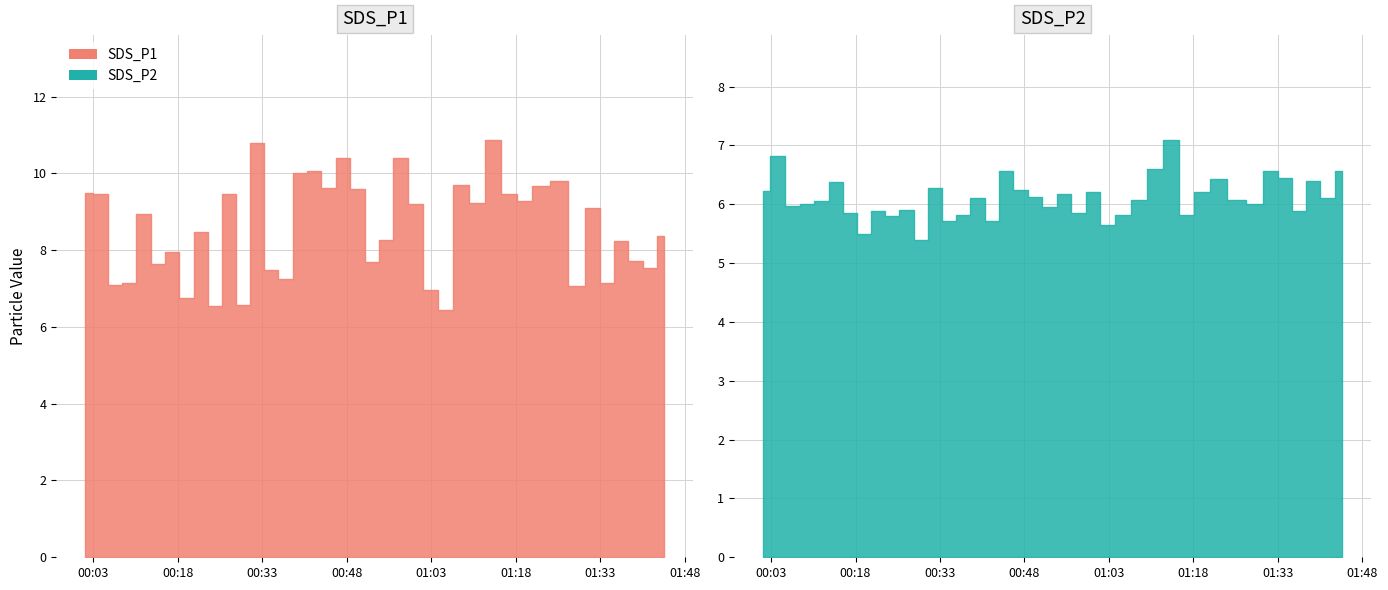

What is the lowest value of the SDS_P2 series?

5.4